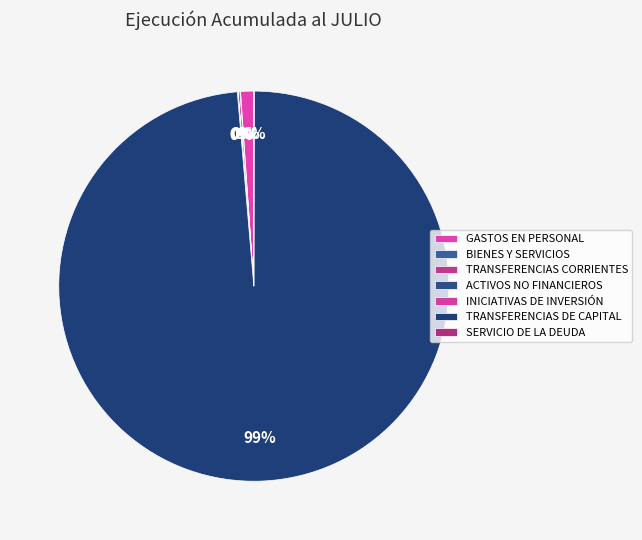

Which slice represents more than half of the pie?

TRANSFERENCIAS DE CAPITAL